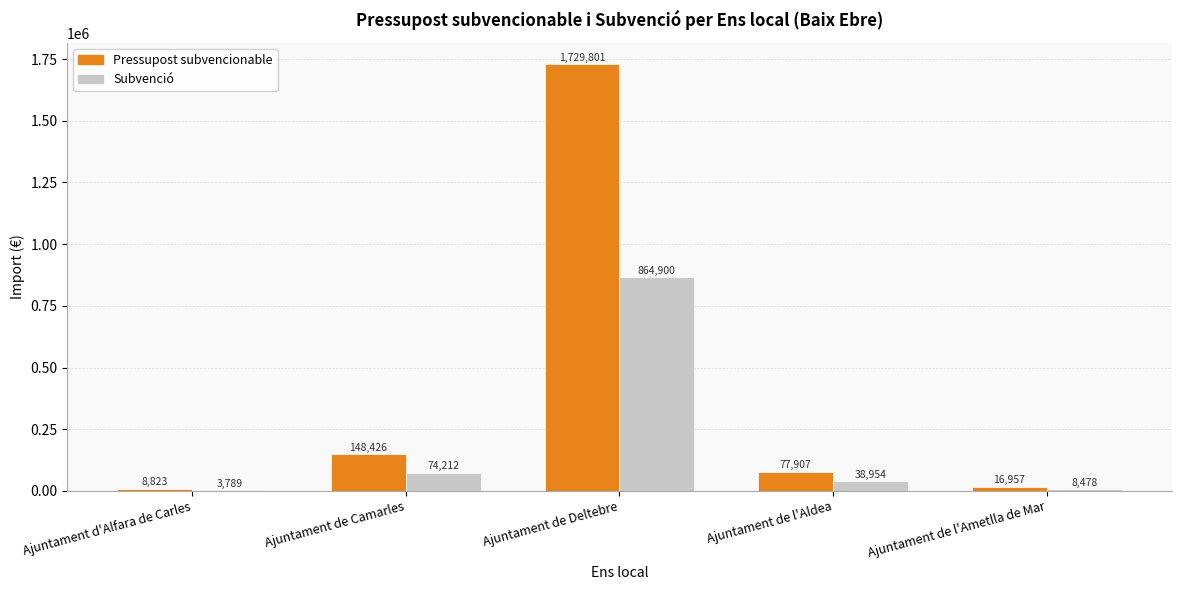

What is the total value across all series at Ajuntament de Camarles?

222637.4